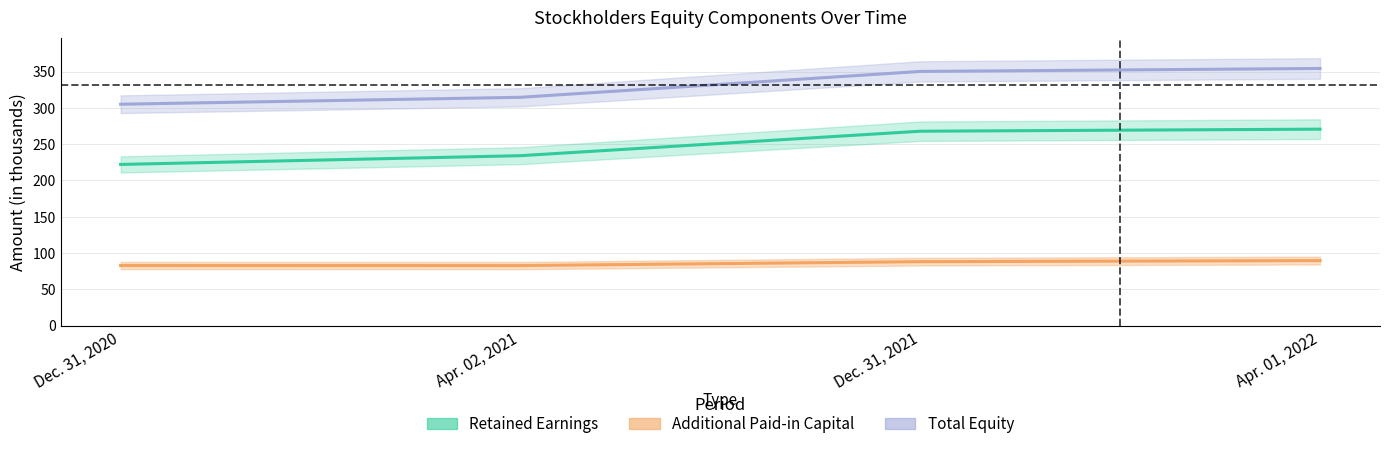

How many lines are shown in the chart?

3